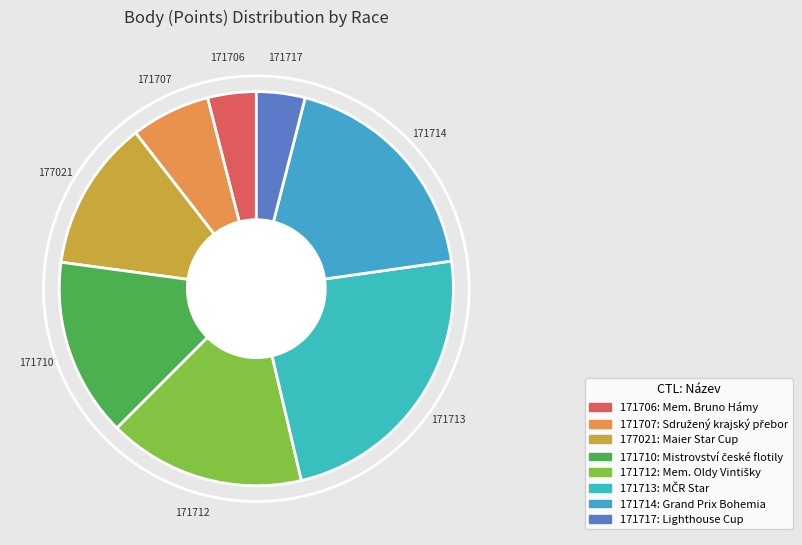

Do 171710 and 171717 together represent more than half of the pie?

No